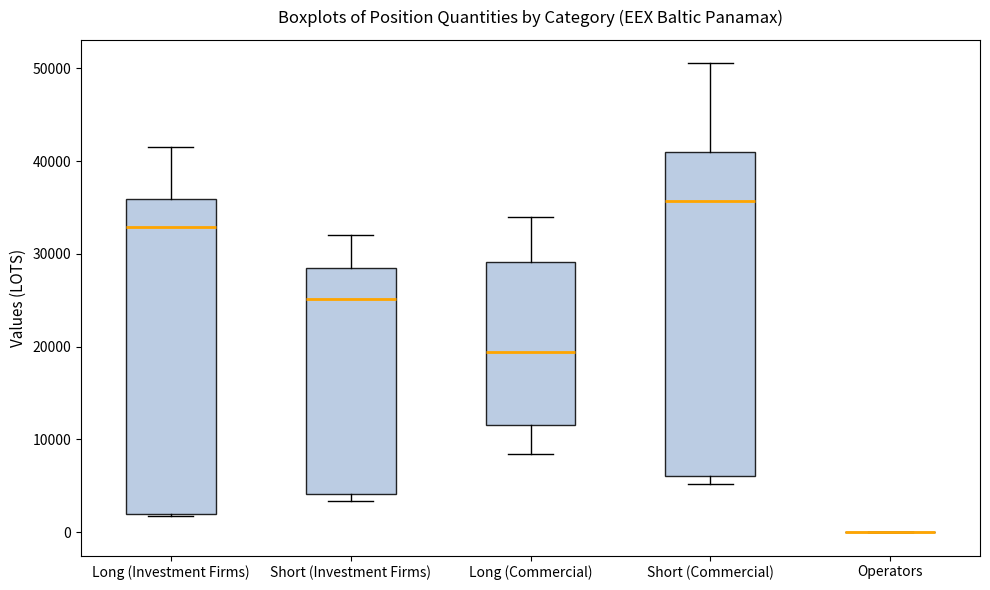

Where is the upper edge of the box for Short (Commercial) on the y-axis? The values are not printed on the chart, so give them approximately, as read against the axis.

41000